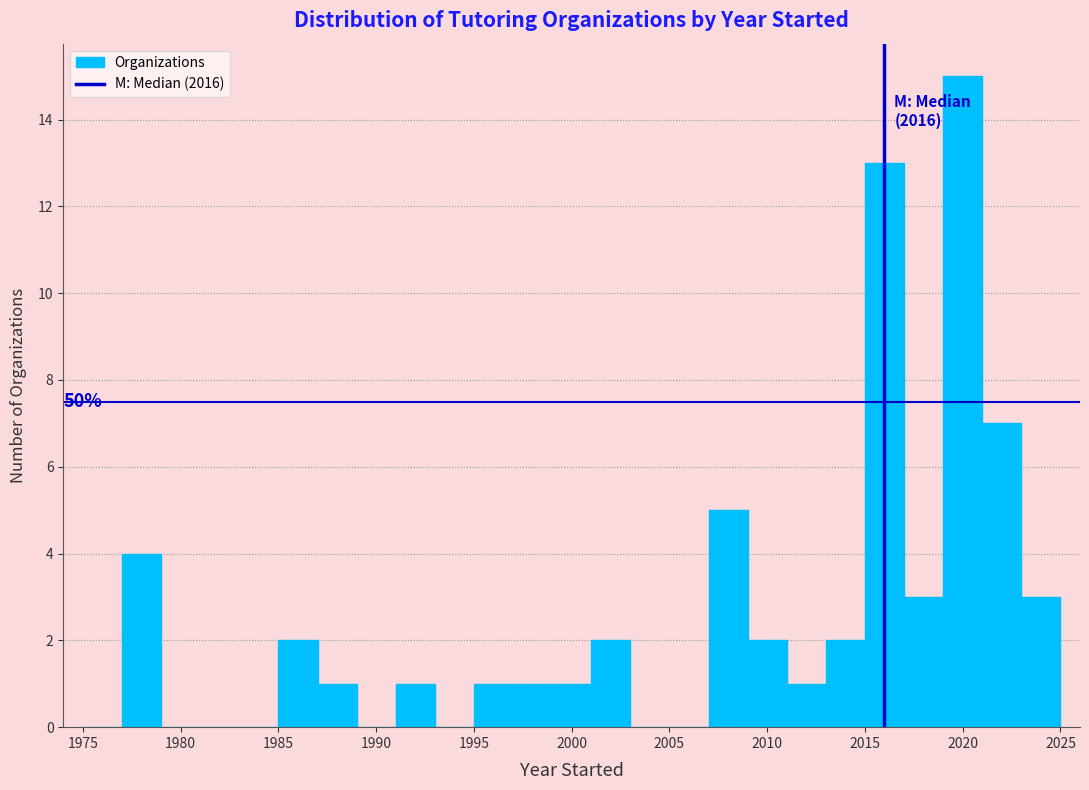

Which range on the x-axis has the tallest bar?

2019 to 2021